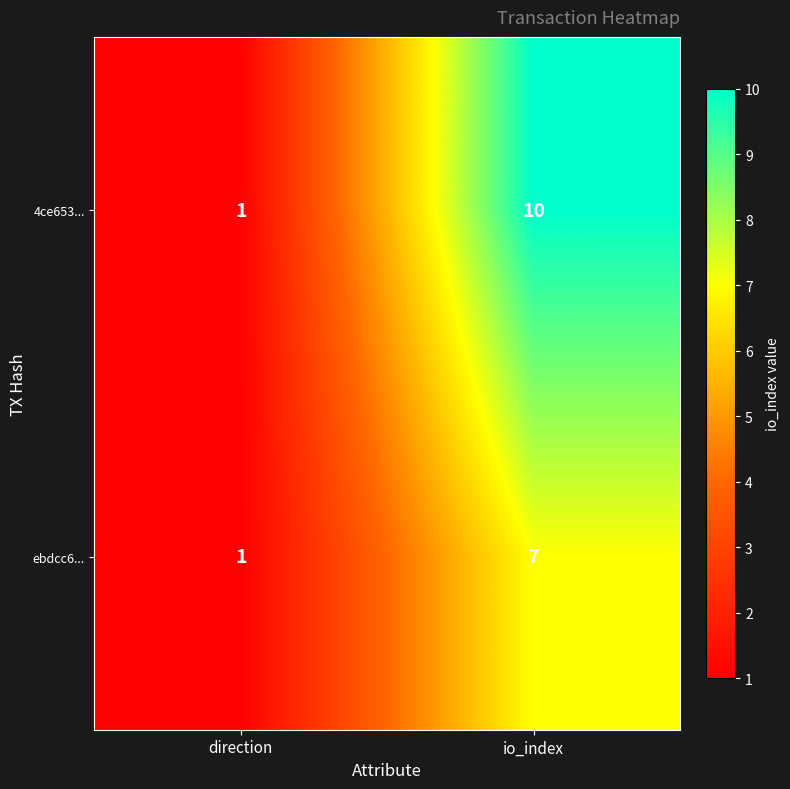

Reading right to left, list all the values displayed in this chart.

4ce653...: 10	1
ebdcc6...: 7	1